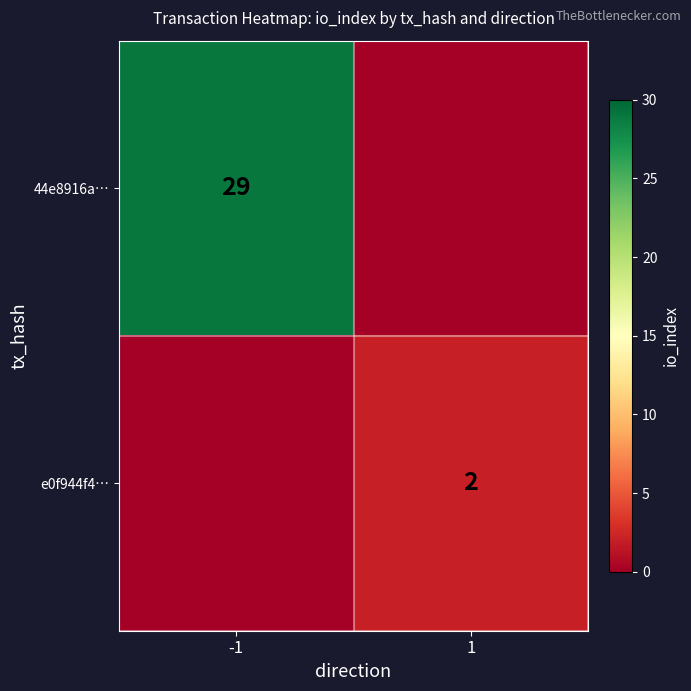

True or false: 44e8916a… has a value of 29 at -1.

True